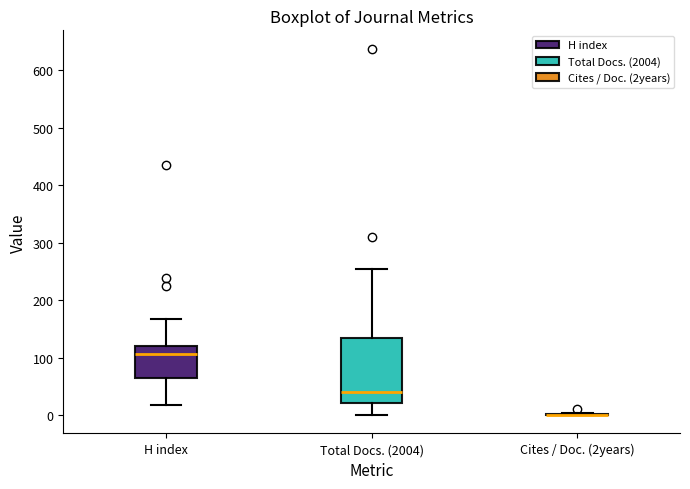

Reading left to right, read every box against the y-axis: the position of its median line, the range the box covers, and the ends of its whiskers. The values are not printed on the chart, so give them approximately, as read against the axis.

H index: median 110, box 60 to 120, whiskers 20 to 170
Total Docs. (2004): median 40, box 20 to 140, whiskers 0 to 250
Cites / Doc. (2years): box collapsed to a line at 0, whiskers 0 to 0